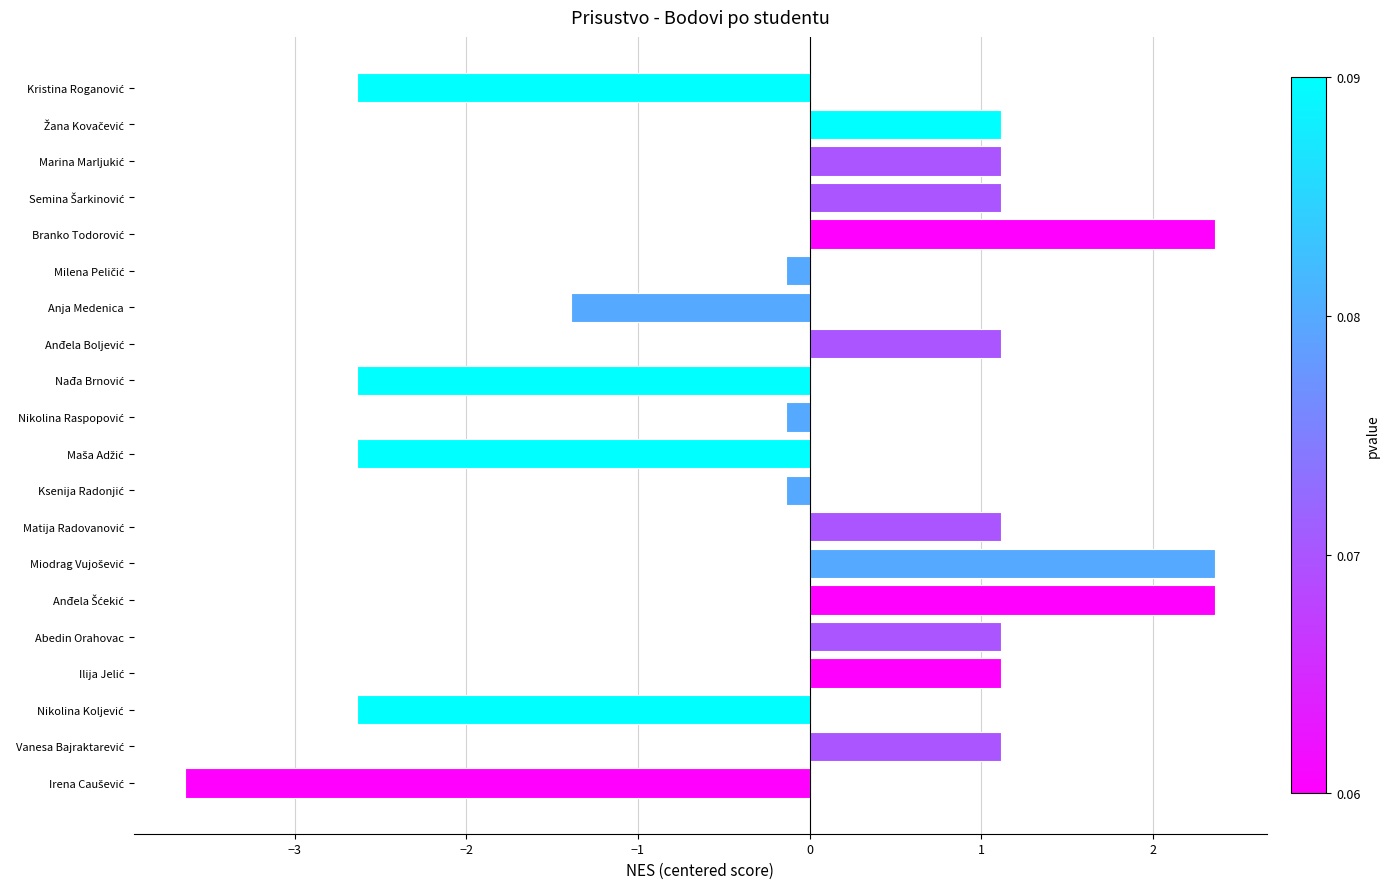

How many positive values are there?

11